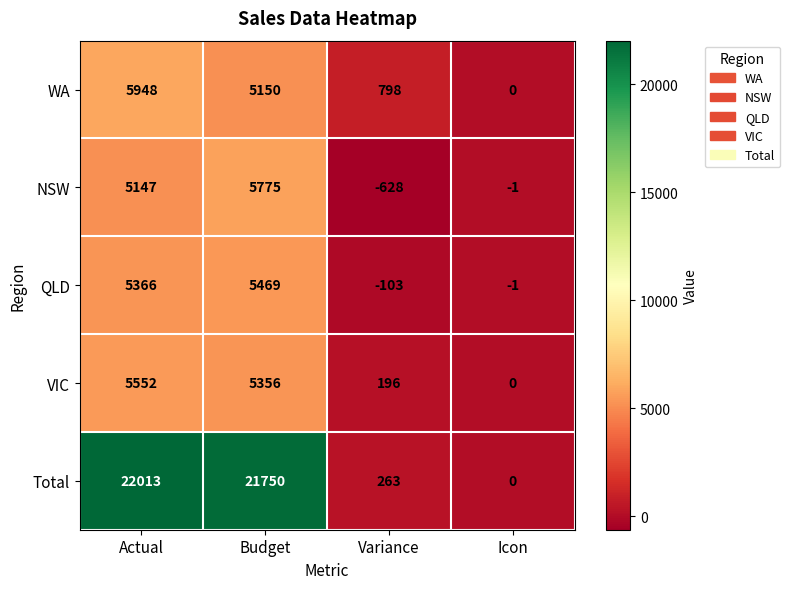

How many distinct data groups are displayed?

5